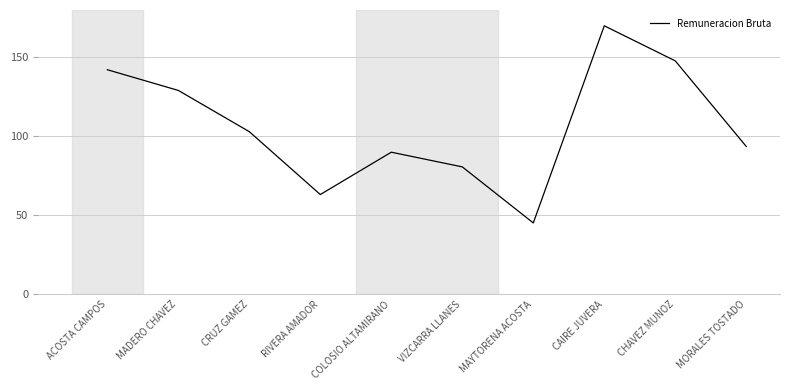

Approximately how many times larger is the value at CRUZ GAMEZ compared to ACOSTA CAMPOS?

0.7